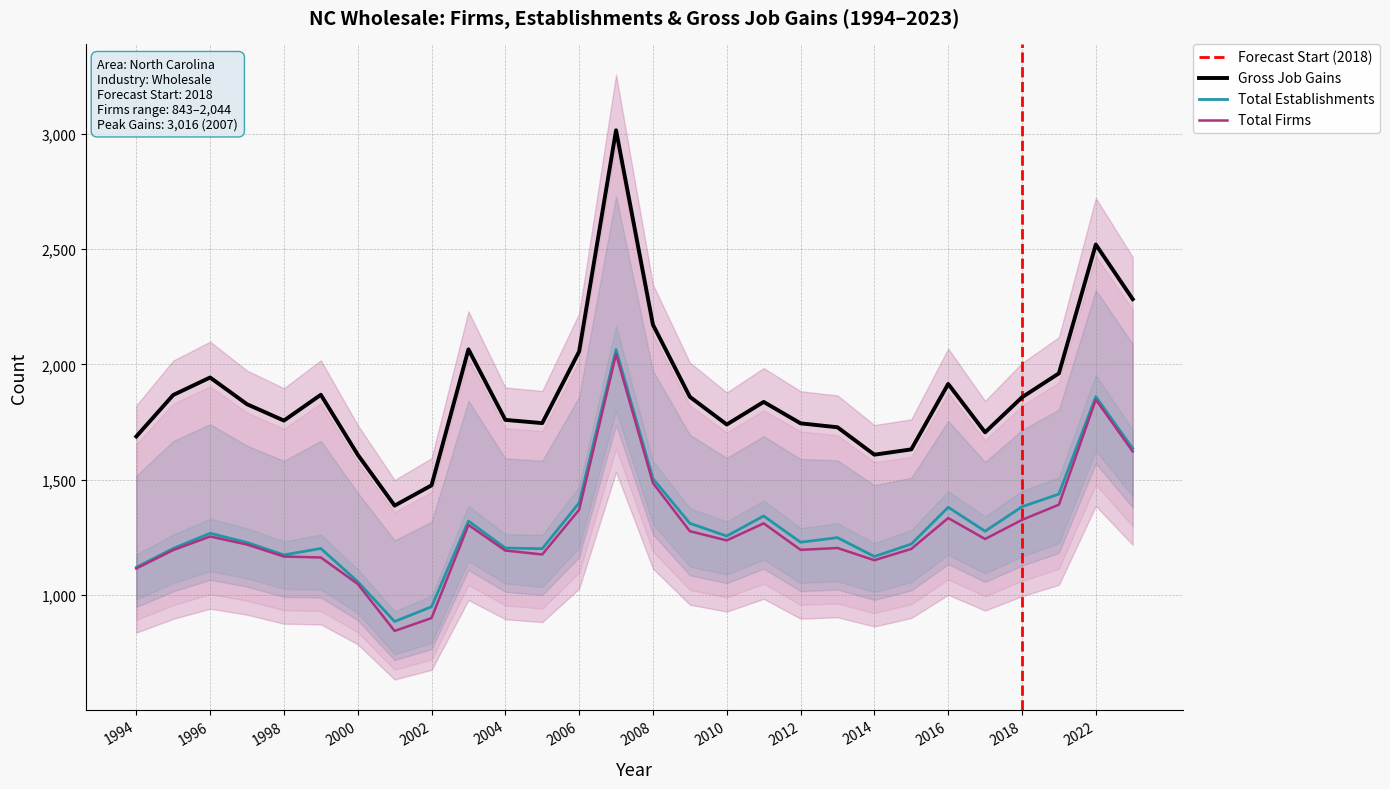

What is the total value across all series at 2019?

4789